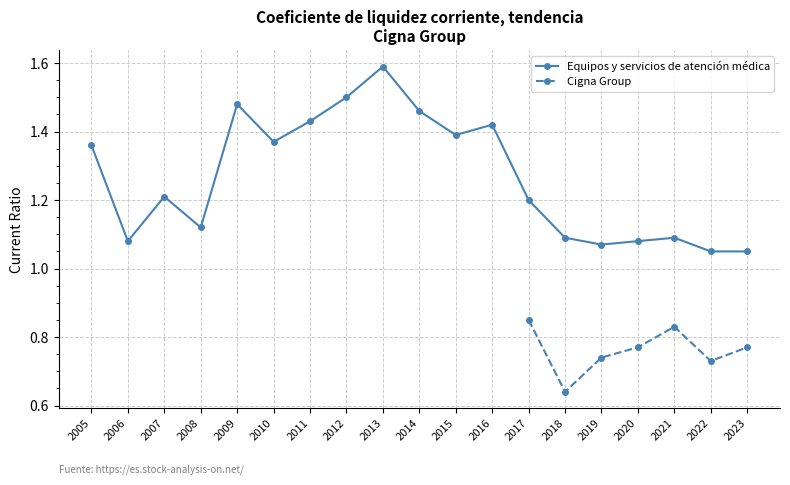

What is the sum of all values?

24.0